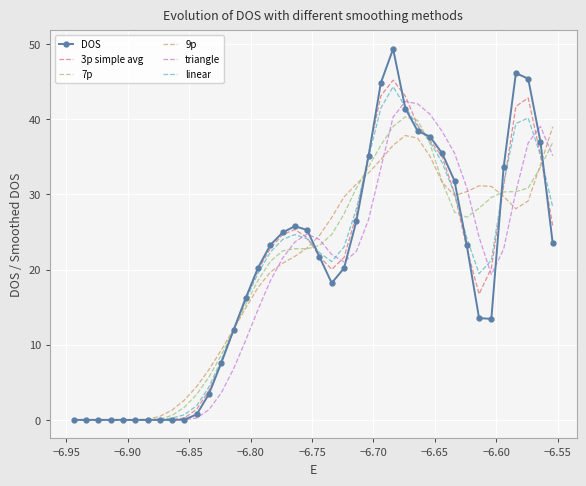

What are all the series names shown in the legend?

DOS, 3p simple avg, 7p, 9p, triangle, linear